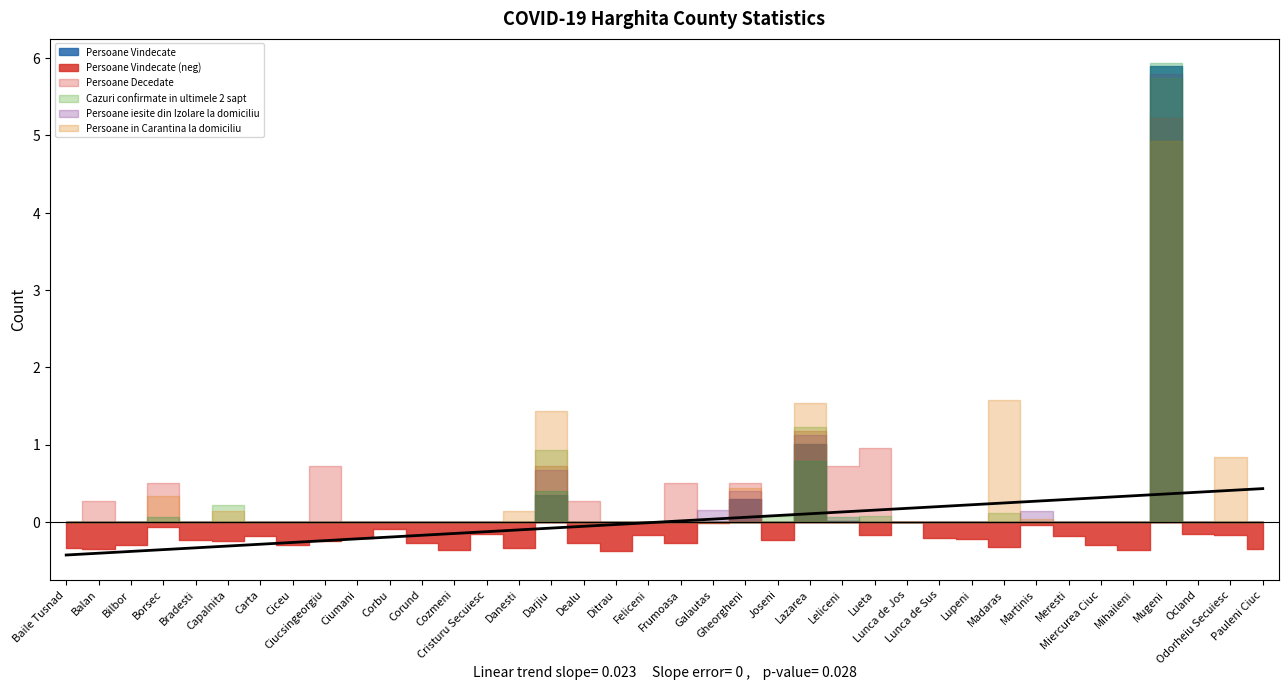

Between Galautas and Capalnita, which is larger?

Galautas